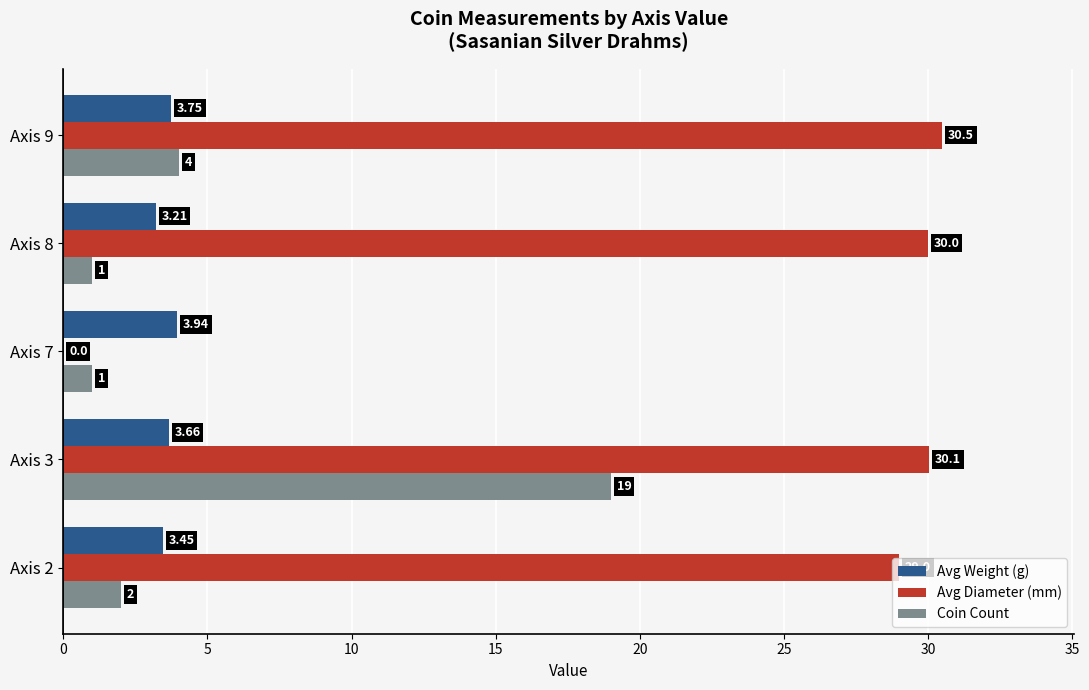

How many data points does each series have?

5